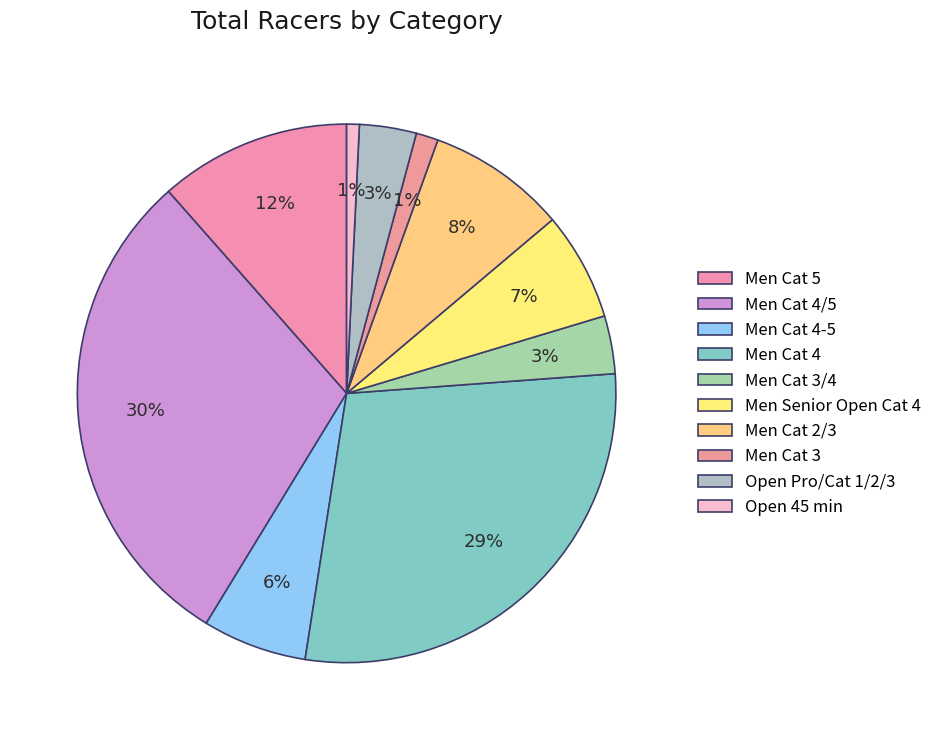

To the nearest percent, what is the combined percentage of Men Cat 4-5 and Men Cat 5?

18%